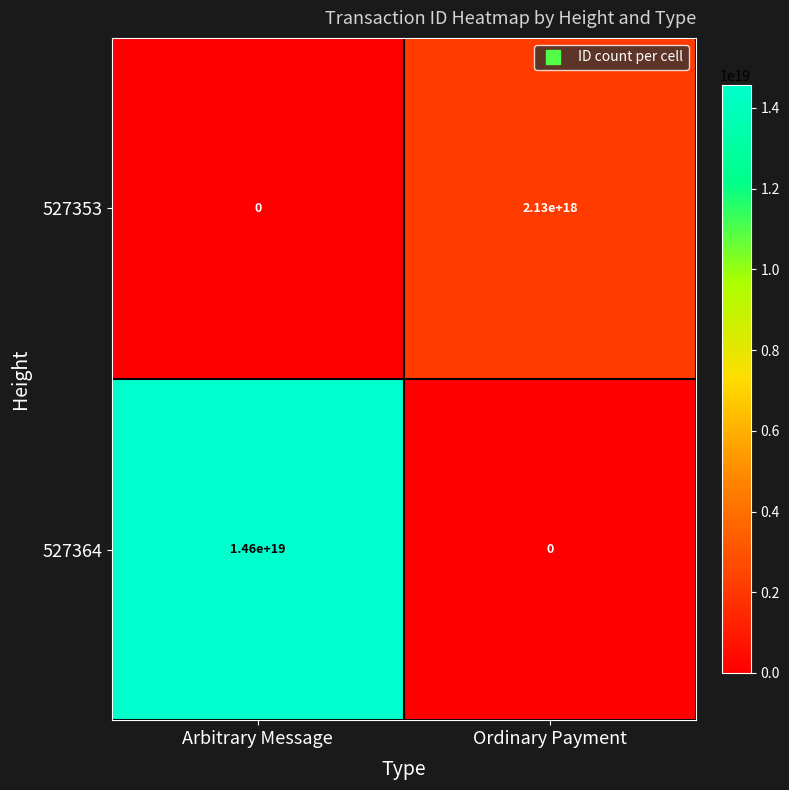

Is the value of 527364 at Arbitrary Message greater than the value of 527353 at Arbitrary Message?

Yes